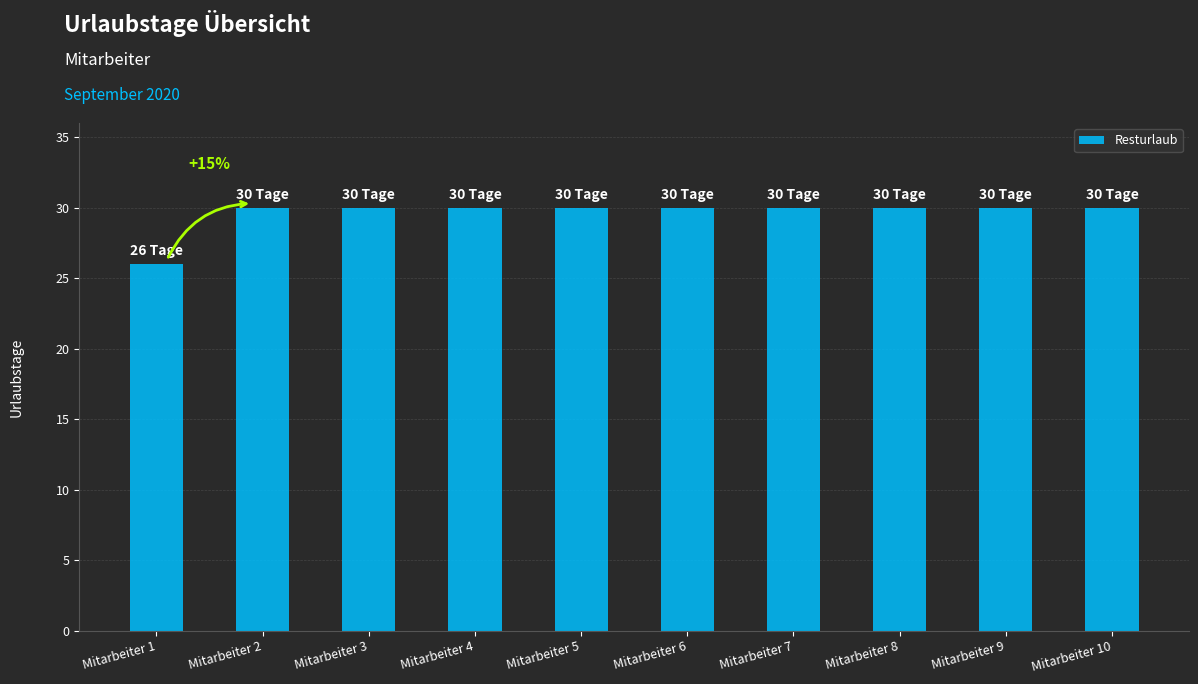

Is it true that the value at Mitarbeiter 3 is 30?

True